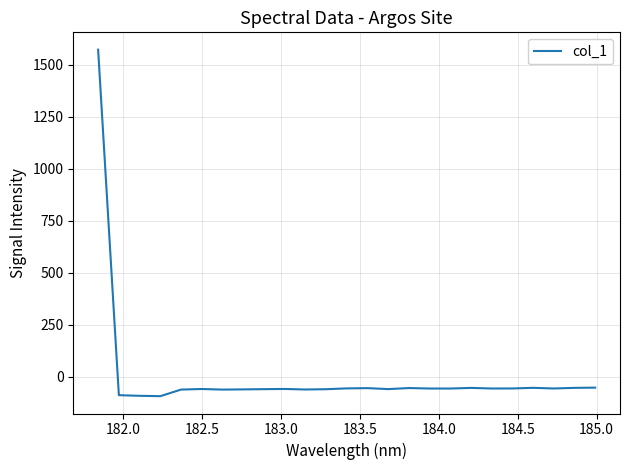

What is the smallest value displayed?

-93.6